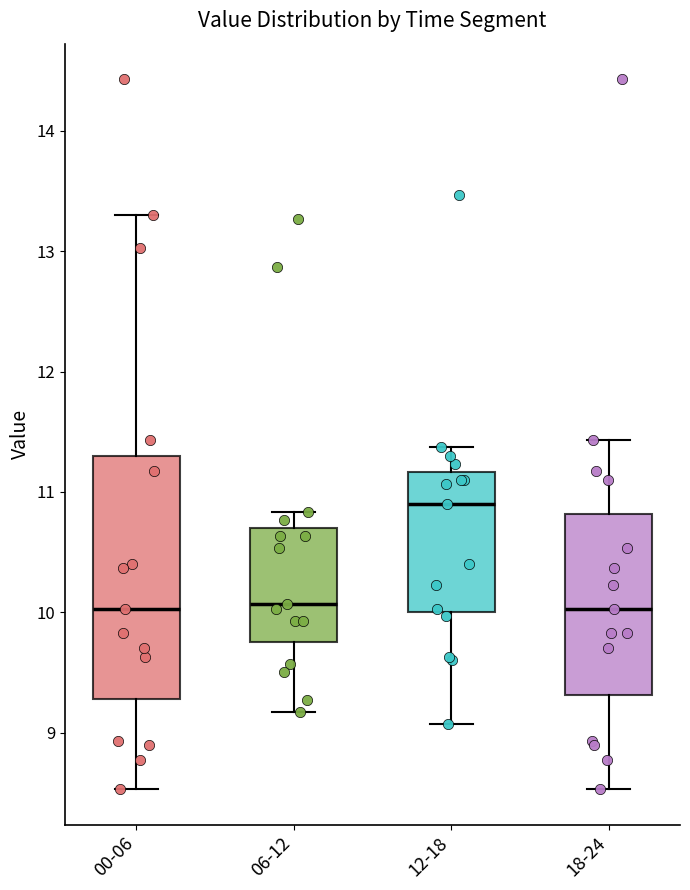

Comparing the boxes themselves (not the whiskers), which one is the tallest?

00-06